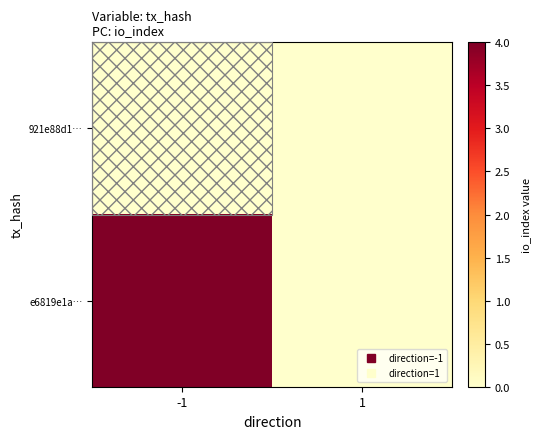

Between -1 and 1, which series saw the biggest shift?

e6819e1a…